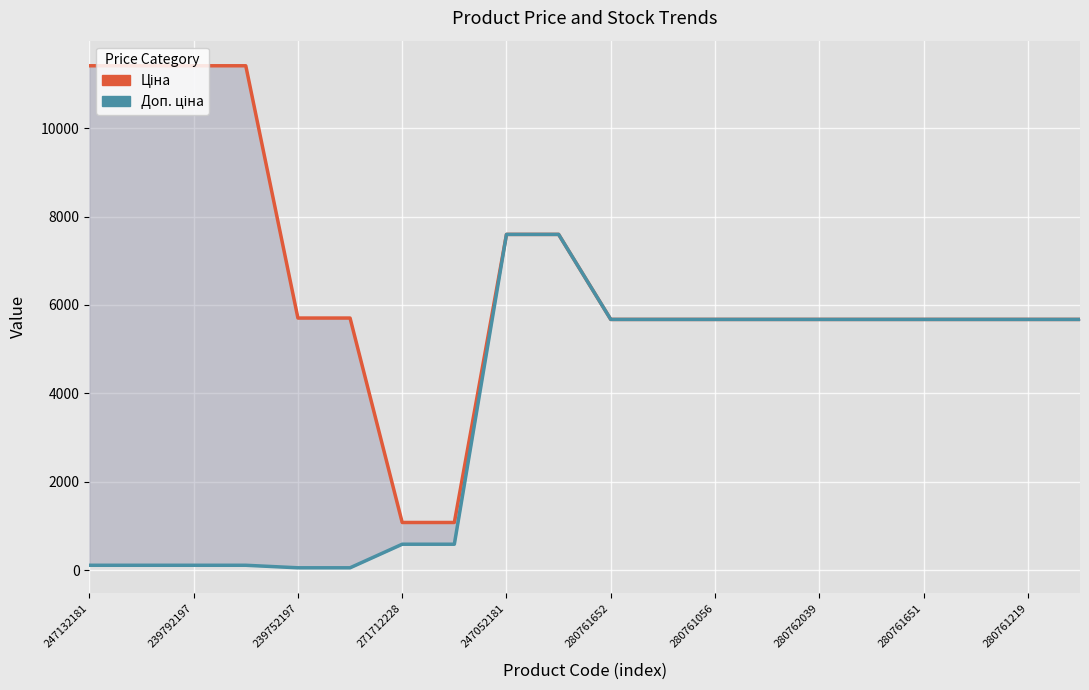

True or false: Доп. ціна and Ціна cross at least once.

False